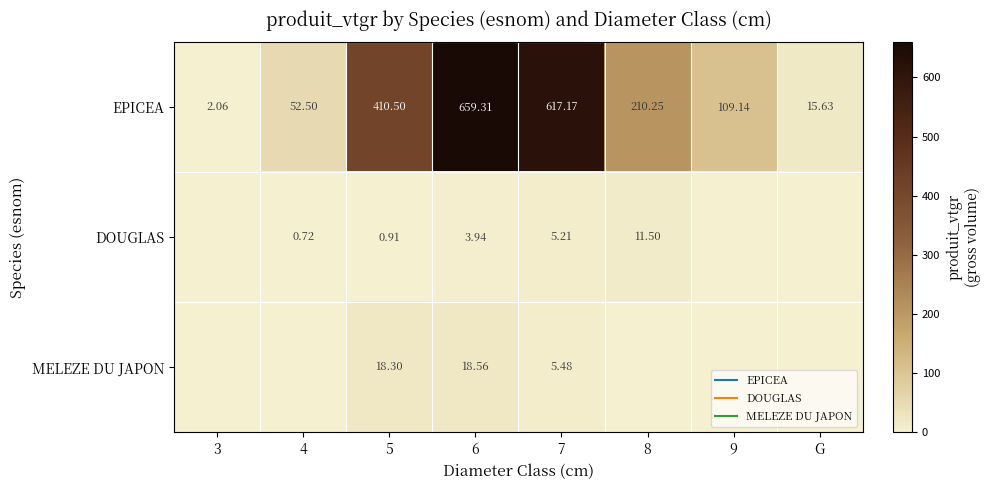

How many distinct data groups are displayed?

3